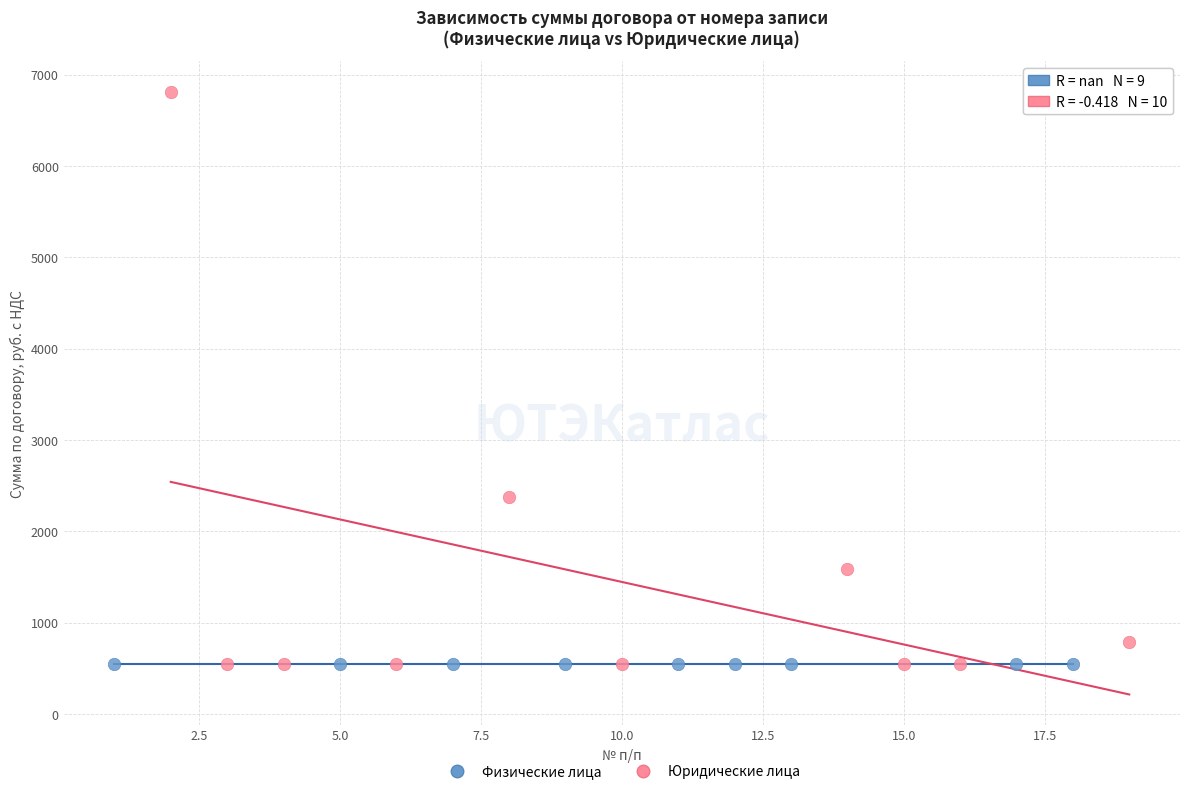

Which series reaches the maximum Y coordinate?

Юридические лица